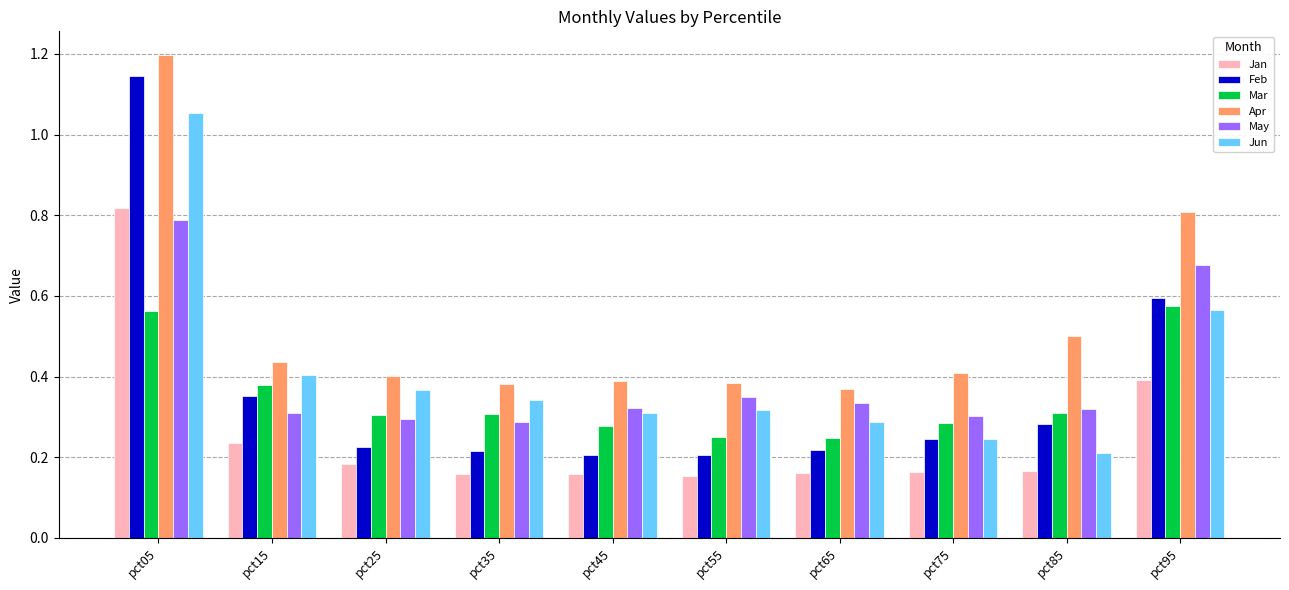

Which category has the highest value in the Jan series?

pct05